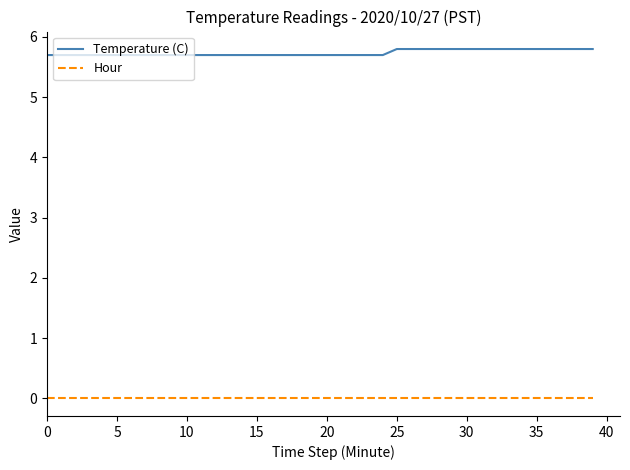

Which series has the largest total across all categories?

Temperature (C)